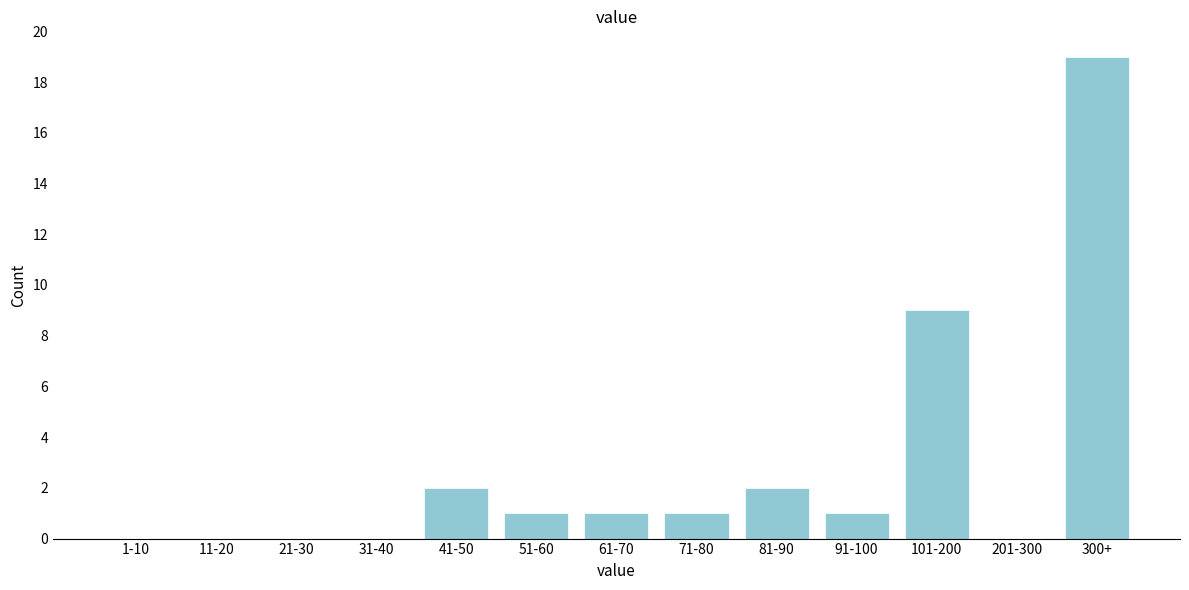

Reading left to right, list all the values displayed in this chart.

1-10=0	11-20=0	21-30=0	31-40=0	41-50=2	51-60=1	61-70=1	71-80=1	81-90=2	91-100=1	101-200=9	201-300=0	300+=19